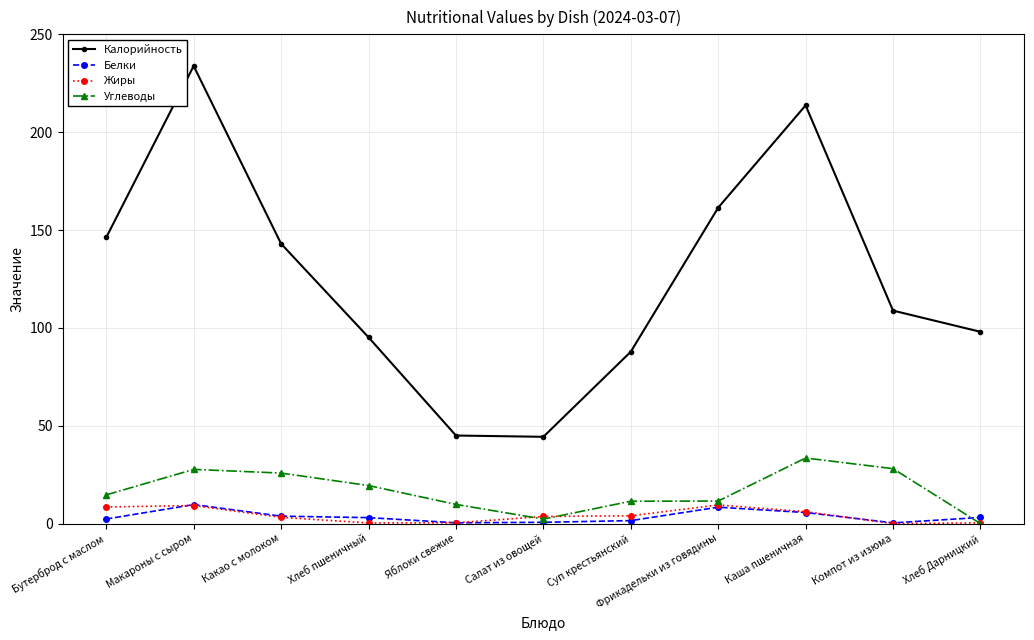

At which category is the sum across all series the highest?

Макароны с сыром